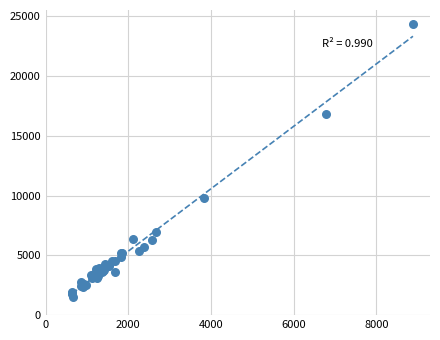

What Y value in the scatter plot is closest to 12972?

9846